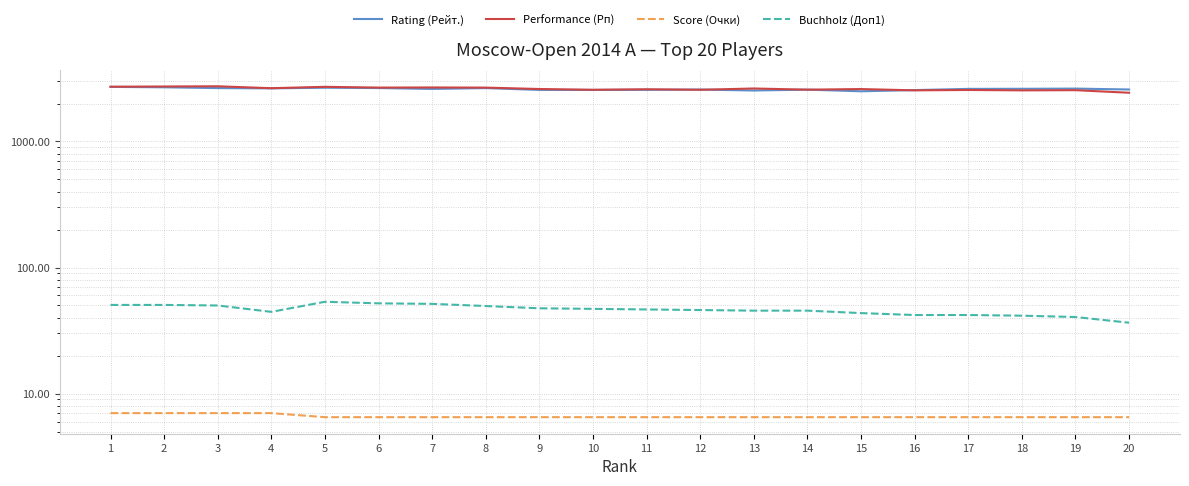

Is this an area chart (filled region under the line)?

No